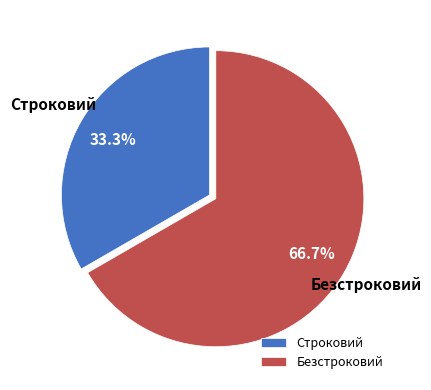

To the nearest percent, what percentage of the pie is Безстроковий?

67%